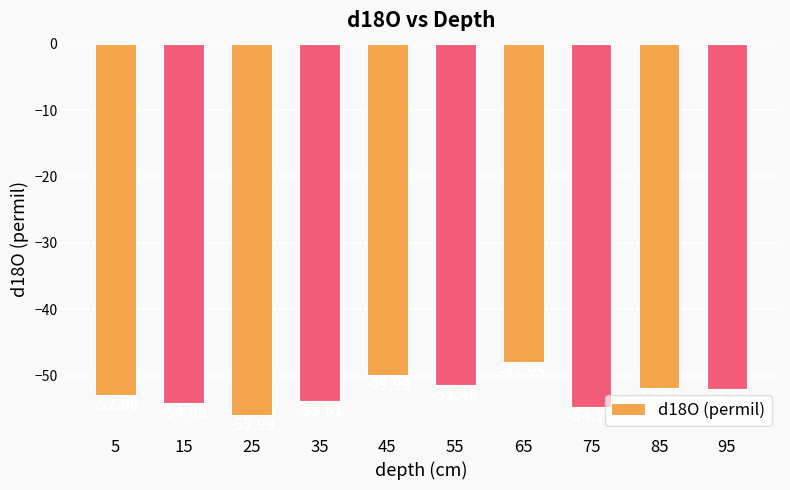

Are the bars grouped side by side (vs. stacked)?

No